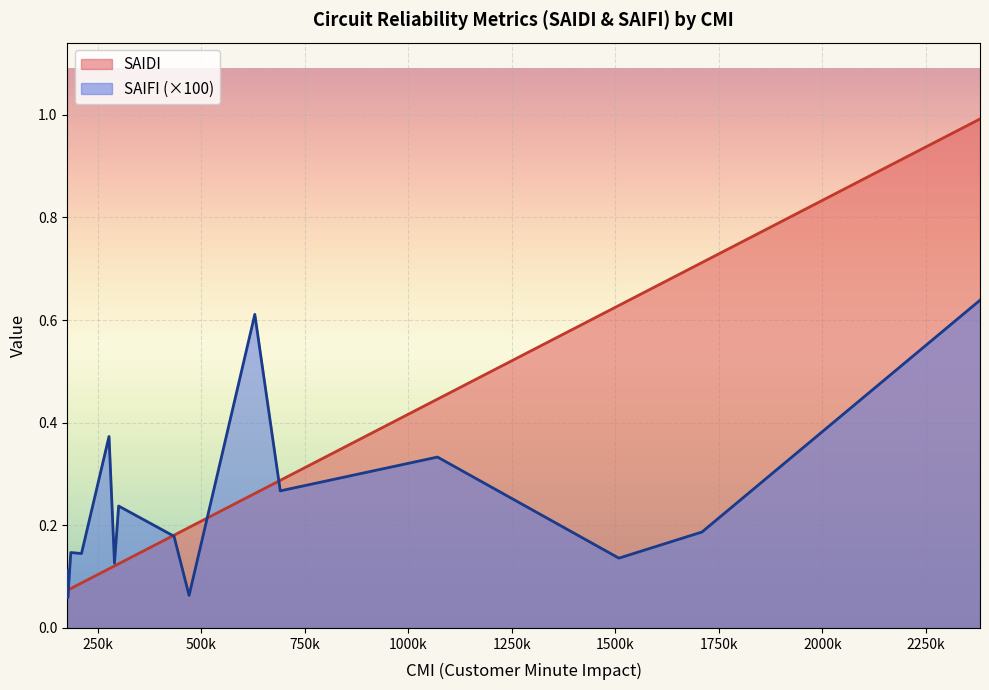

Which series has the widest spread of values?

SAIDI